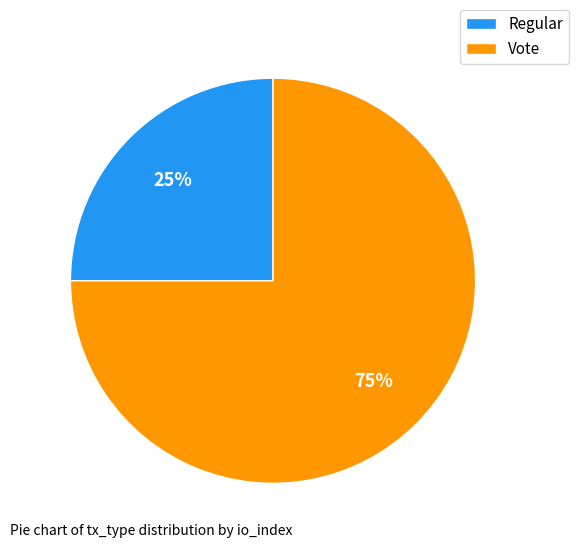

What percentage is the Regular slice, to the nearest percent?

25%